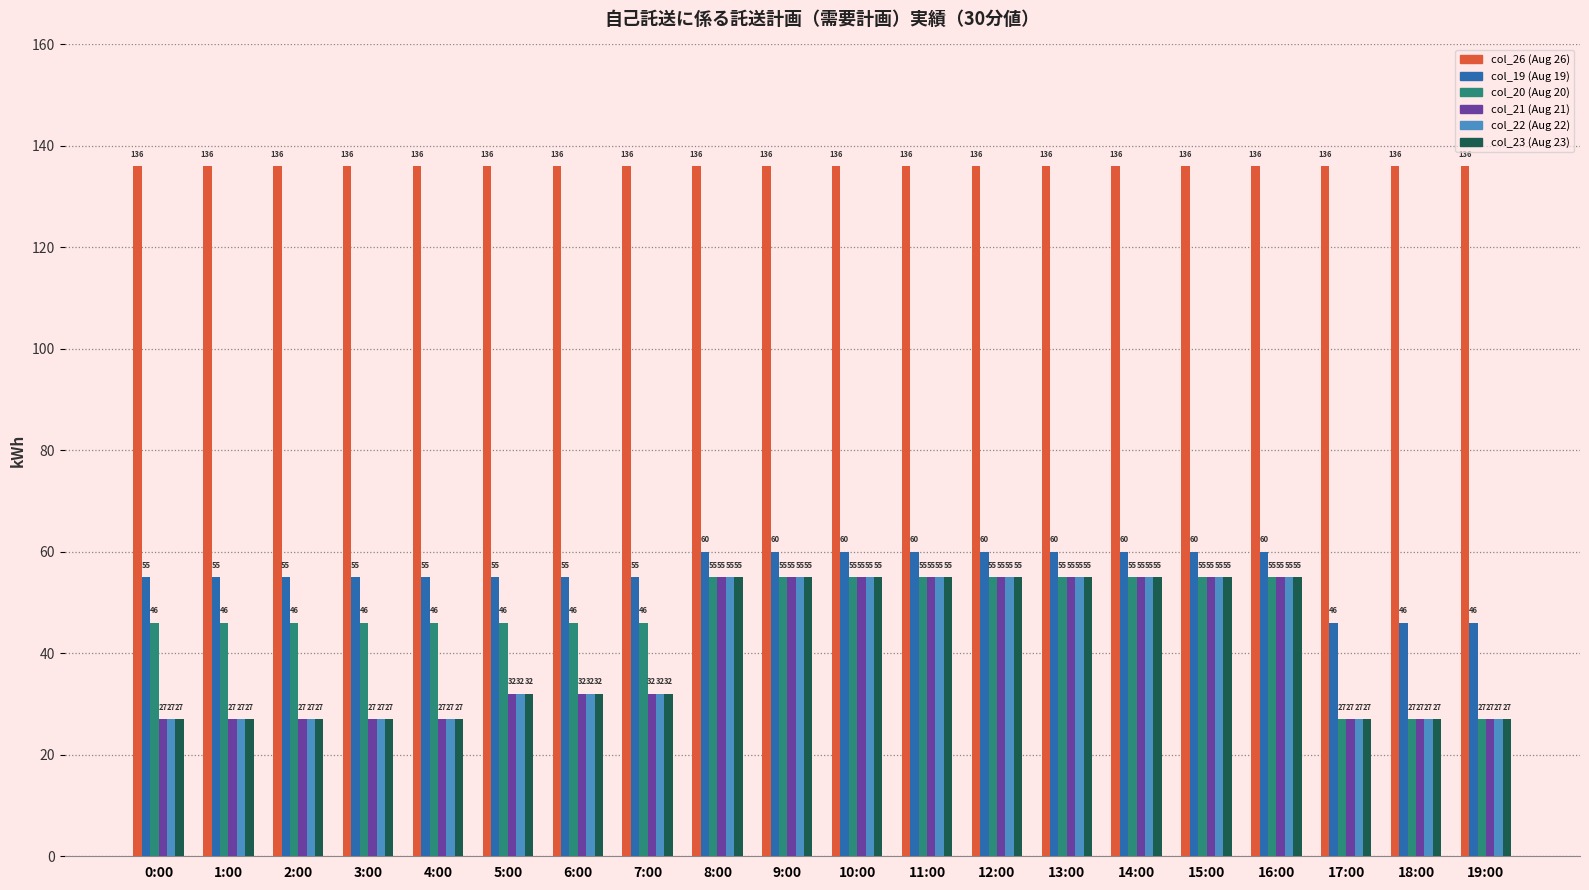

What position from the left is 2:00?

3